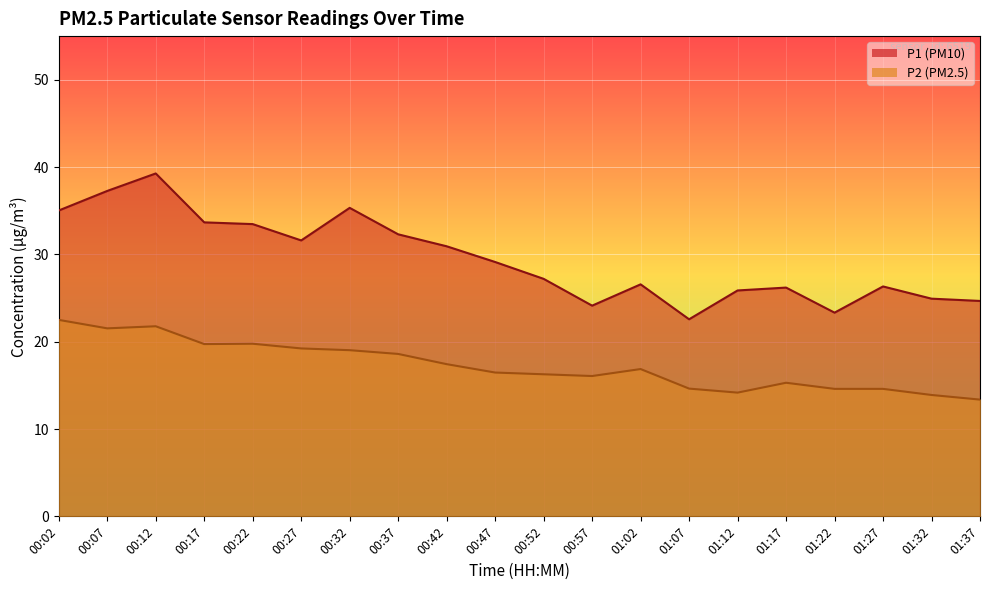

Reading left to right, transcribe all the data shown in this chart.

P1: 00:02=35.0	00:07=37.3	00:12=39.3	00:17=33.7	00:22=33.5	00:27=31.6	00:32=35.3	00:37=32.3	00:42=30.9	00:47=29.1	00:52=27.2	00:57=24.1	01:02=26.6	01:07=22.6	01:12=25.9	01:17=26.2	01:22=23.3	01:27=26.3	01:32=24.9	01:37=24.7
P2: 00:02=22.5	00:07=21.5	00:12=21.8	00:17=19.7	00:22=19.8	00:27=19.2	00:32=19.0	00:37=18.6	00:42=17.4	00:47=16.5	00:52=16.3	00:57=16.1	01:02=16.9	01:07=14.6	01:12=14.2	01:17=15.3	01:22=14.6	01:27=14.6	01:32=13.9	01:37=13.4